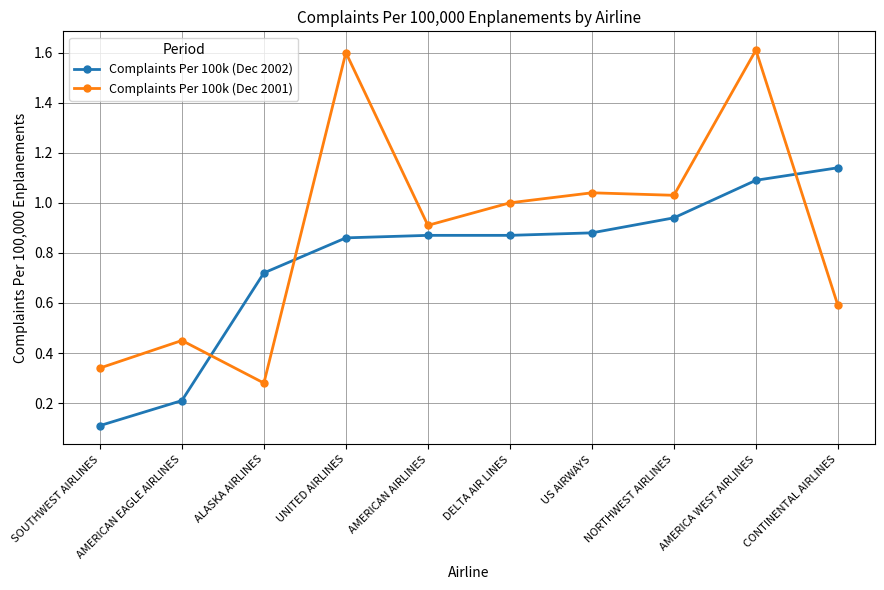

Where is the first local minimum for Complaints Per 100k (Dec 2001)?

ALASKA AIRLINES